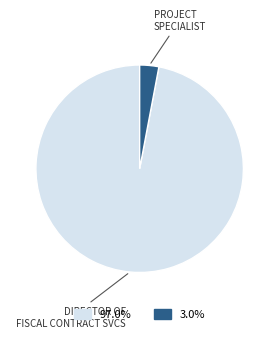

Does any single category account for the majority?

Yes